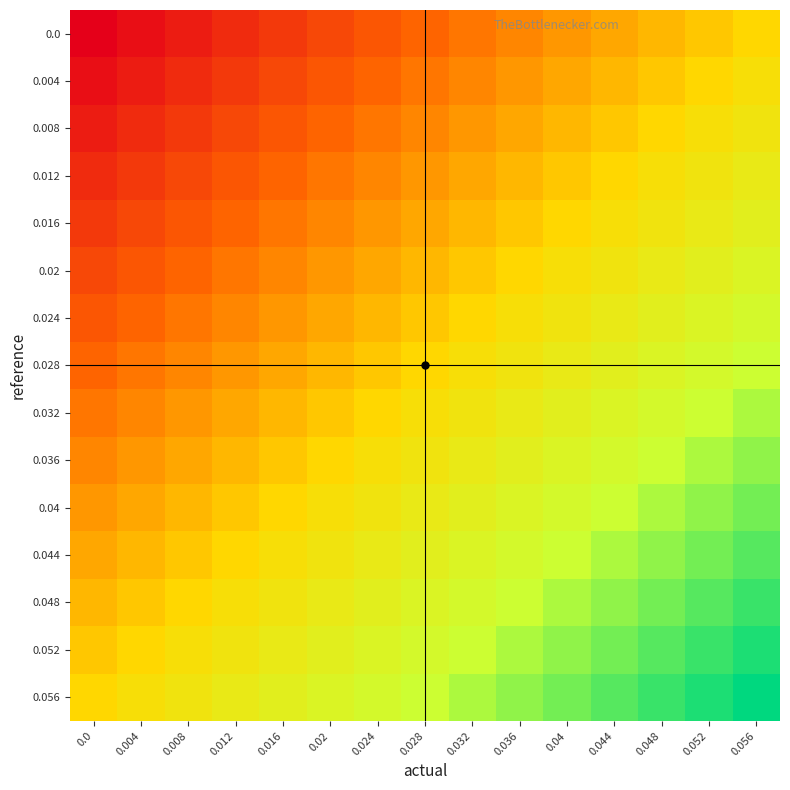

Reading left to right, list all the values displayed in this chart.

0.0: 0.0=0.0	0.004=0.0	0.008=0.1	0.012=0.1	0.016=0.1	0.02=0.2	0.024=0.2	0.028=0.2	0.032=0.3	0.036=0.3	0.04=0.4	0.044=0.4	0.048=0.4	0.052=0.5	0.056=0.5
0.004: 0.0=0.0	0.004=0.1	0.008=0.1	0.012=0.1	0.016=0.2	0.02=0.2	0.024=0.2	0.028=0.3	0.032=0.3	0.036=0.4	0.04=0.4	0.044=0.4	0.048=0.5	0.052=0.5	0.056=0.5
0.008: 0.0=0.1	0.004=0.1	0.008=0.1	0.012=0.2	0.016=0.2	0.02=0.2	0.024=0.3	0.028=0.3	0.032=0.4	0.036=0.4	0.04=0.4	0.044=0.5	0.048=0.5	0.052=0.5	0.056=0.6
0.012: 0.0=0.1	0.004=0.1	0.008=0.2	0.012=0.2	0.016=0.2	0.02=0.3	0.024=0.3	0.028=0.4	0.032=0.4	0.036=0.4	0.04=0.5	0.044=0.5	0.048=0.5	0.052=0.6	0.056=0.6
0.016: 0.0=0.1	0.004=0.2	0.008=0.2	0.012=0.2	0.016=0.3	0.02=0.3	0.024=0.4	0.028=0.4	0.032=0.4	0.036=0.5	0.04=0.5	0.044=0.5	0.048=0.6	0.052=0.6	0.056=0.6
0.02: 0.0=0.2	0.004=0.2	0.008=0.2	0.012=0.3	0.016=0.3	0.02=0.4	0.024=0.4	0.028=0.4	0.032=0.5	0.036=0.5	0.04=0.5	0.044=0.6	0.048=0.6	0.052=0.6	0.056=0.7
0.024: 0.0=0.2	0.004=0.2	0.008=0.3	0.012=0.3	0.016=0.4	0.02=0.4	0.024=0.4	0.028=0.5	0.032=0.5	0.036=0.5	0.04=0.6	0.044=0.6	0.048=0.6	0.052=0.7	0.056=0.7
0.028: 0.0=0.2	0.004=0.3	0.008=0.3	0.012=0.4	0.016=0.4	0.02=0.4	0.024=0.5	0.028=0.5	0.032=0.5	0.036=0.6	0.04=0.6	0.044=0.6	0.048=0.7	0.052=0.7	0.056=0.7
0.032: 0.0=0.3	0.004=0.3	0.008=0.4	0.012=0.4	0.016=0.4	0.02=0.5	0.024=0.5	0.028=0.5	0.032=0.6	0.036=0.6	0.04=0.6	0.044=0.7	0.048=0.7	0.052=0.7	0.056=0.8
0.036: 0.0=0.3	0.004=0.4	0.008=0.4	0.012=0.4	0.016=0.5	0.02=0.5	0.024=0.5	0.028=0.6	0.032=0.6	0.036=0.6	0.04=0.7	0.044=0.7	0.048=0.7	0.052=0.8	0.056=0.8
0.04: 0.0=0.4	0.004=0.4	0.008=0.4	0.012=0.5	0.016=0.5	0.02=0.5	0.024=0.6	0.028=0.6	0.032=0.6	0.036=0.7	0.04=0.7	0.044=0.7	0.048=0.8	0.052=0.8	0.056=0.9
0.044: 0.0=0.4	0.004=0.4	0.008=0.5	0.012=0.5	0.016=0.5	0.02=0.6	0.024=0.6	0.028=0.6	0.032=0.7	0.036=0.7	0.04=0.7	0.044=0.8	0.048=0.8	0.052=0.9	0.056=0.9
0.048: 0.0=0.4	0.004=0.5	0.008=0.5	0.012=0.5	0.016=0.6	0.02=0.6	0.024=0.6	0.028=0.7	0.032=0.7	0.036=0.7	0.04=0.8	0.044=0.8	0.048=0.9	0.052=0.9	0.056=0.9
0.052: 0.0=0.5	0.004=0.5	0.008=0.5	0.012=0.6	0.016=0.6	0.02=0.6	0.024=0.7	0.028=0.7	0.032=0.7	0.036=0.8	0.04=0.8	0.044=0.9	0.048=0.9	0.052=0.9	0.056=1.0
0.056: 0.0=0.5	0.004=0.5	0.008=0.6	0.012=0.6	0.016=0.6	0.02=0.7	0.024=0.7	0.028=0.7	0.032=0.8	0.036=0.8	0.04=0.9	0.044=0.9	0.048=0.9	0.052=1.0	0.056=1.0